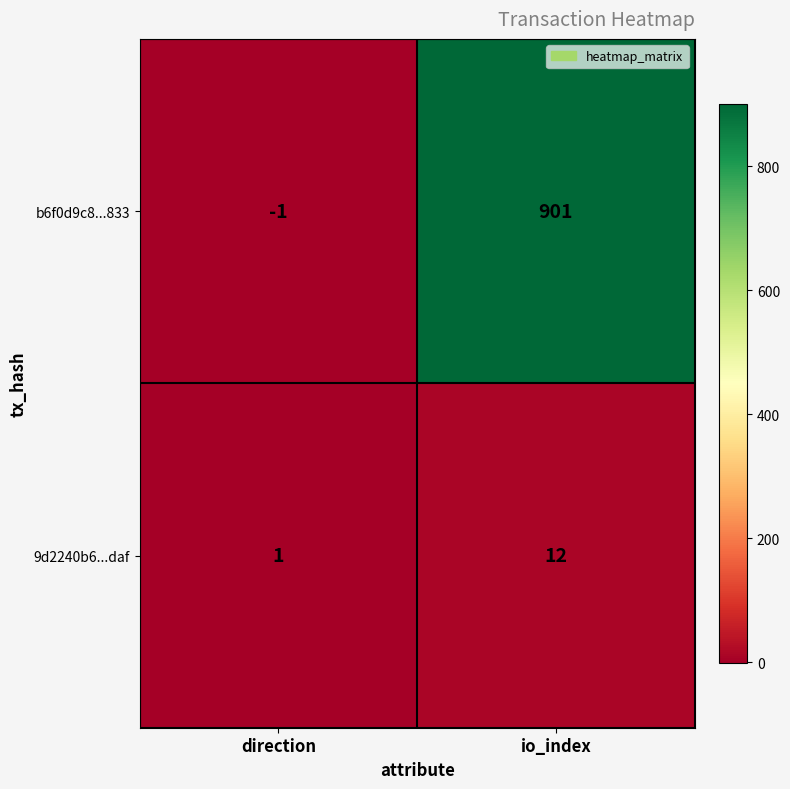

Between direction and io_index, which series saw the biggest shift?

b6f0d9c8...833